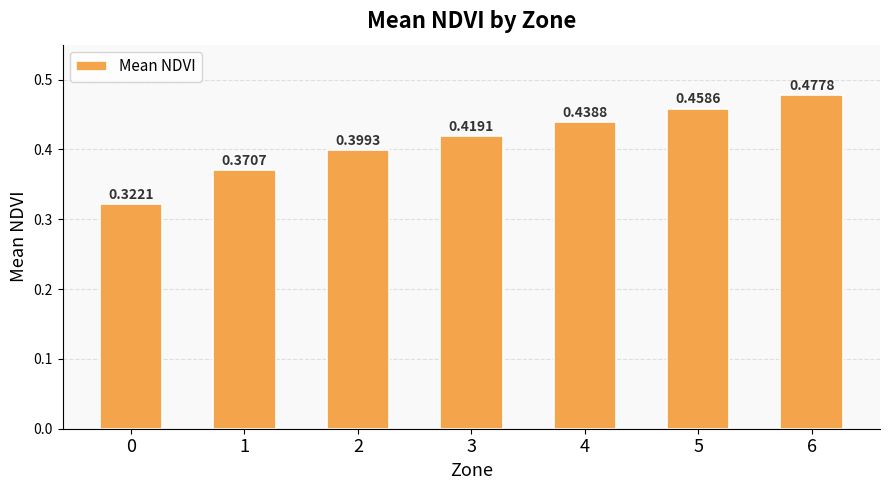

What is the sum of the values at 0 and 6?

0.8